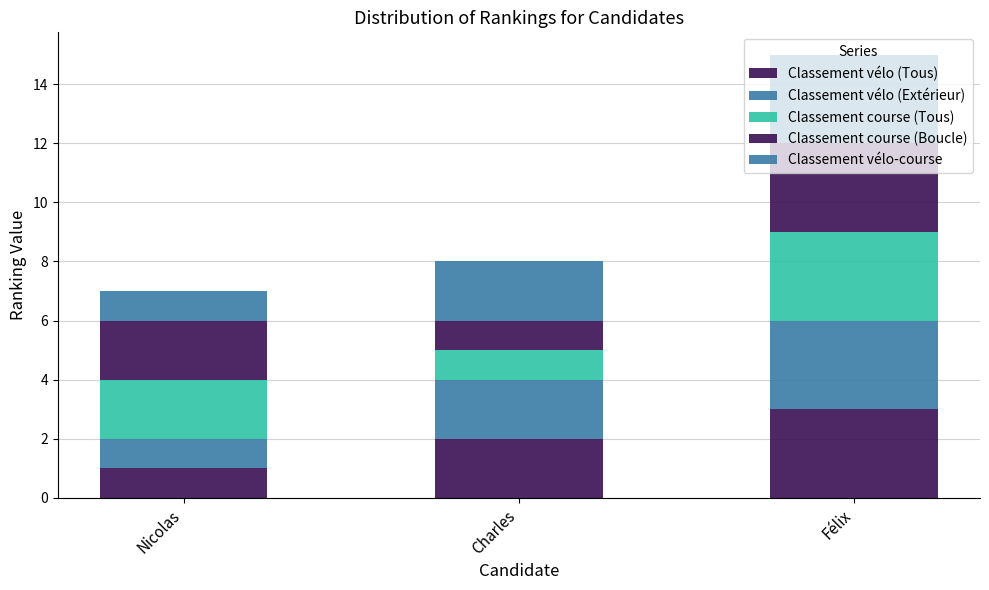

Are the bars grouped side by side (vs. stacked)?

No